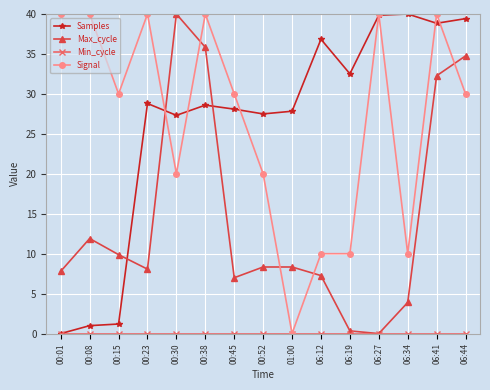

What is the spread (max minus min) of values at 00:52?

27.5